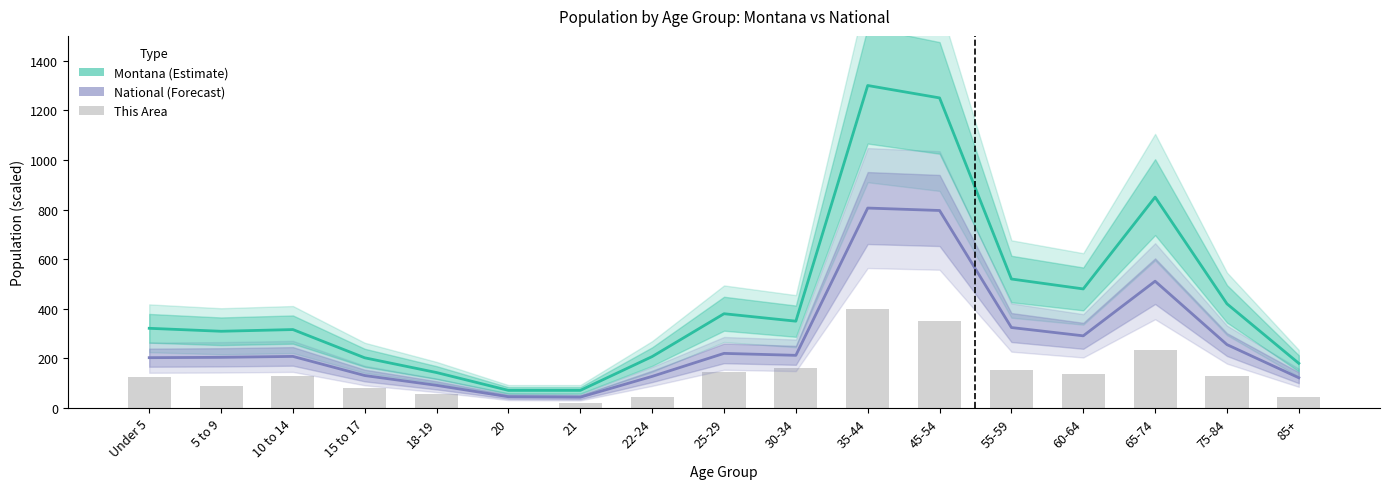

How many data points in This Area (bars) are less than 130?

8